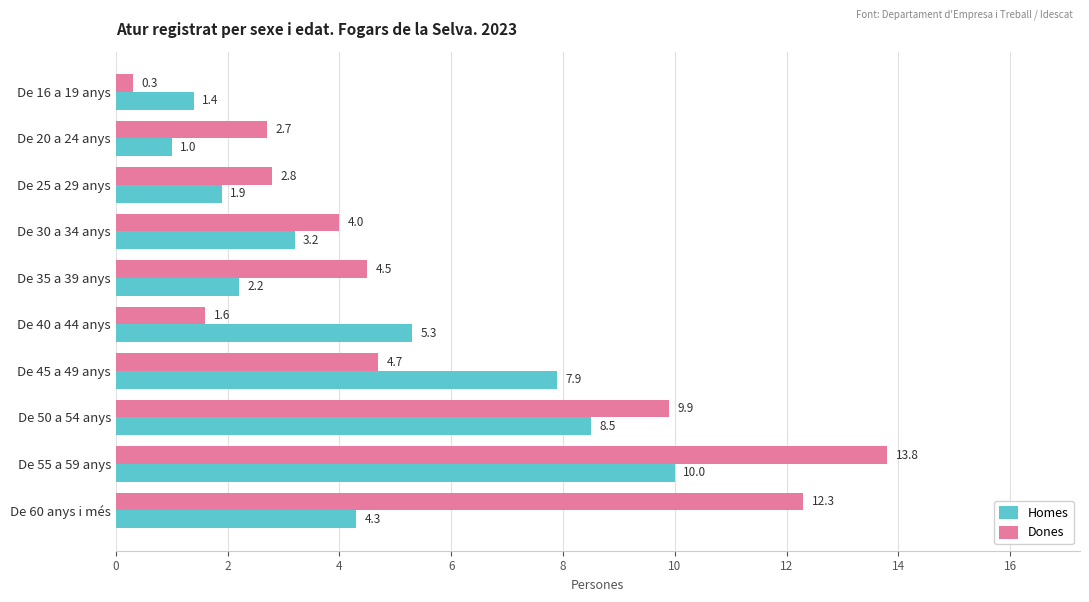

Which series has the widest spread of values?

Dones